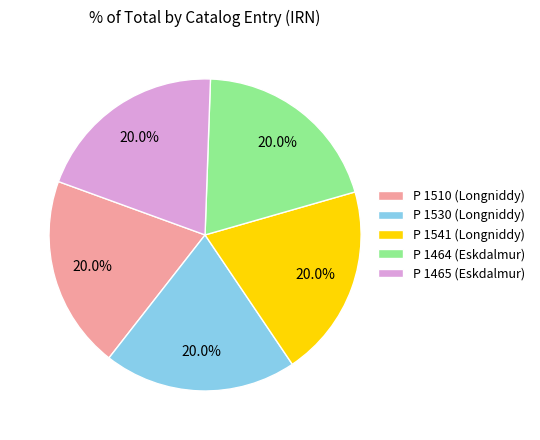

Is it true that P 1464 (Eskdalmur) is 20% of the pie?

True